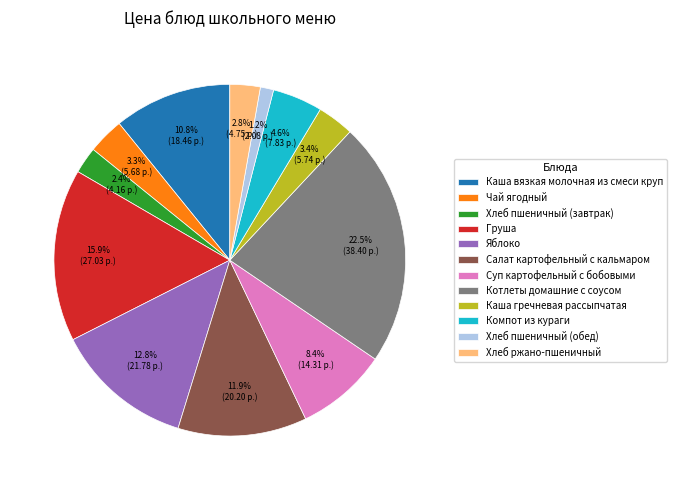

To the nearest percent, what is the difference between the Компот из кураги and Чай ягодный slice percentages?

1%